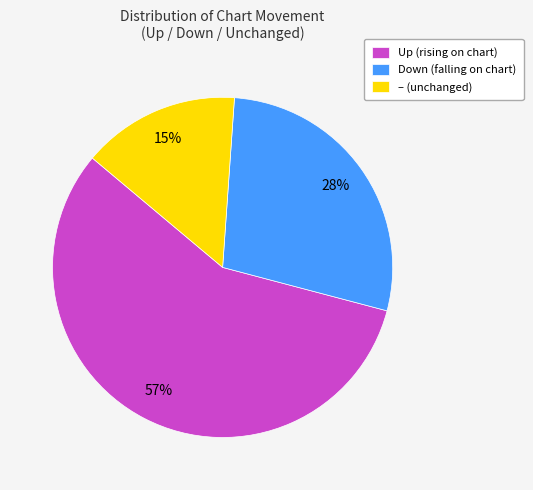

What is the majority slice?

Up (rising on chart)